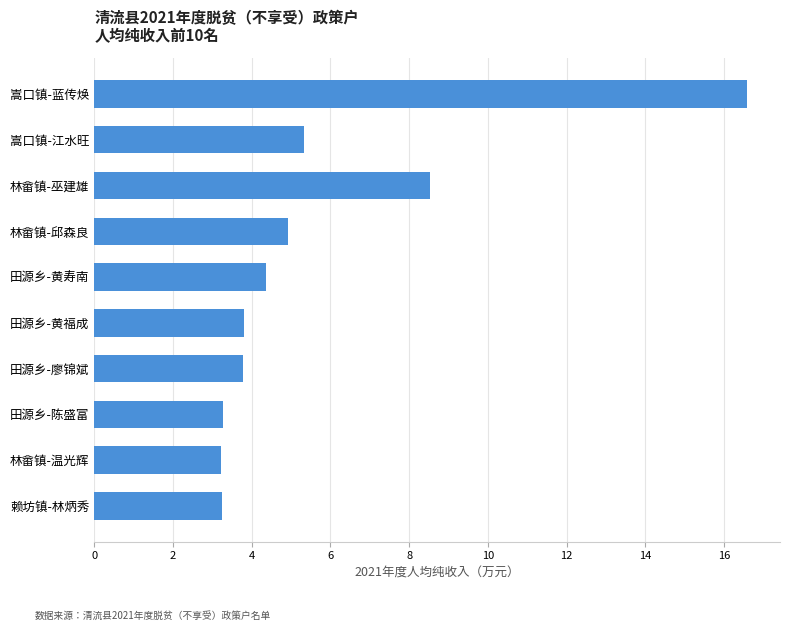

What is the difference between the values at 嵩口镇-蓝传焕 and 田源乡-黄福成?

12.8